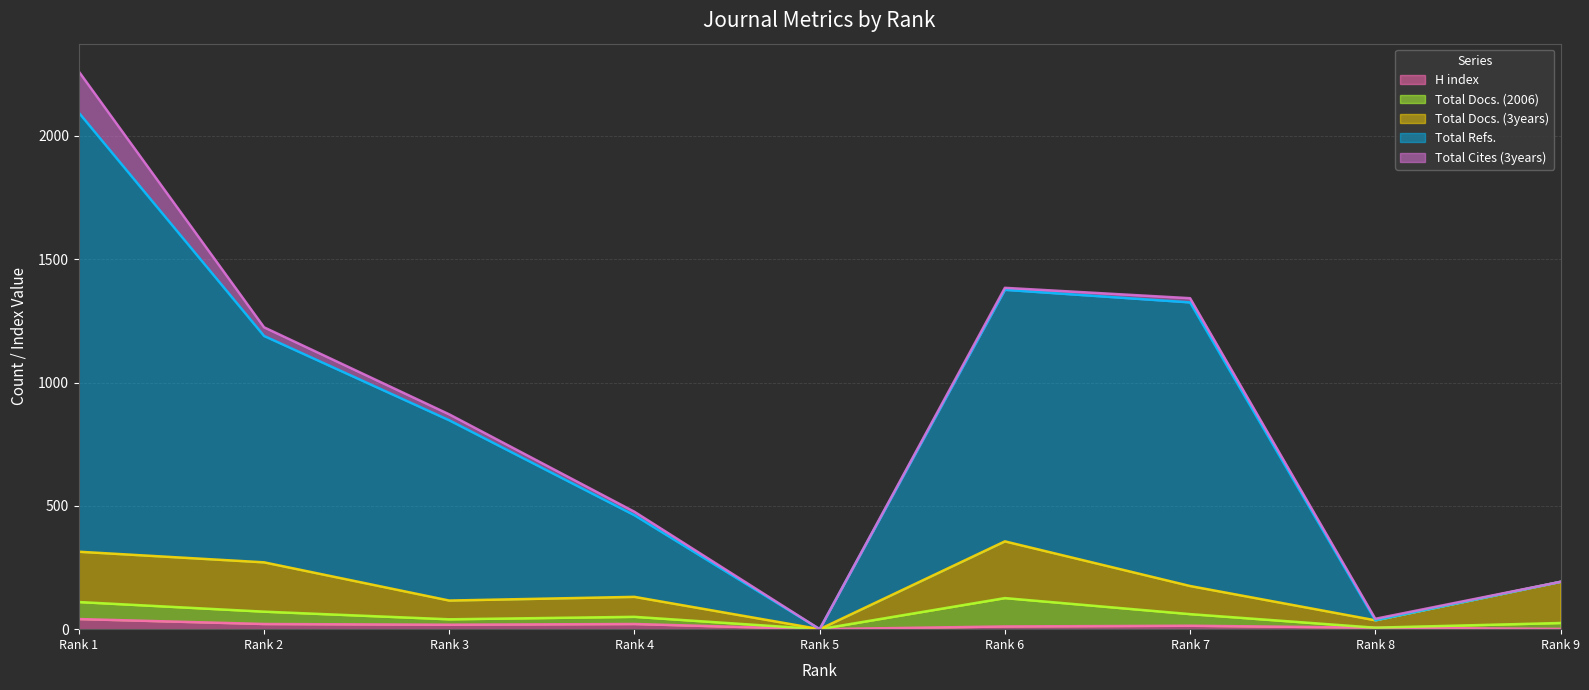

What value does the Total Refs. series have at Rank 8?

42